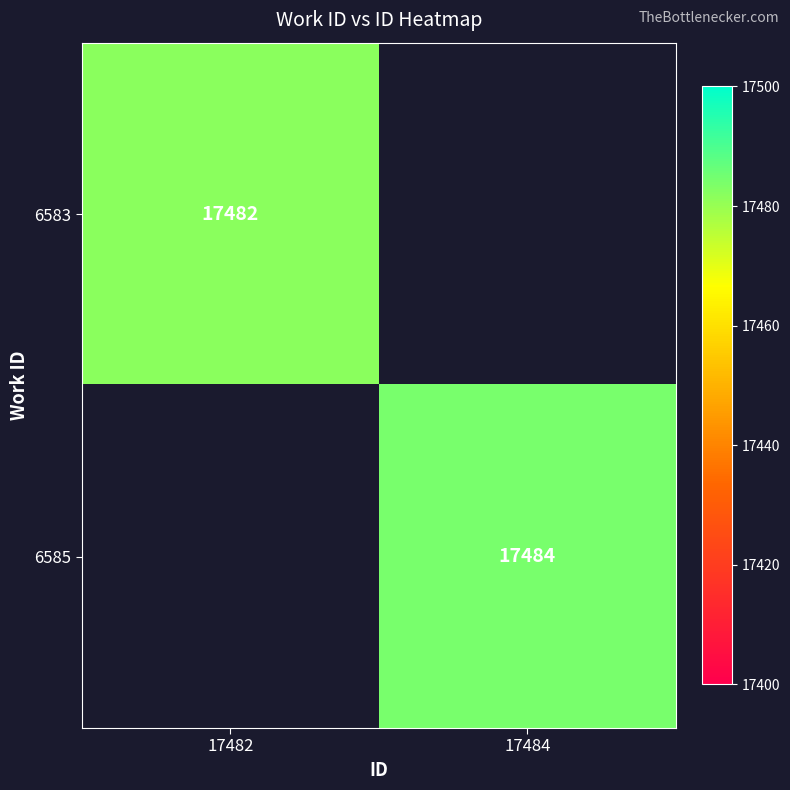

True or false: 6585 has a value of 31108 at 17484.

False